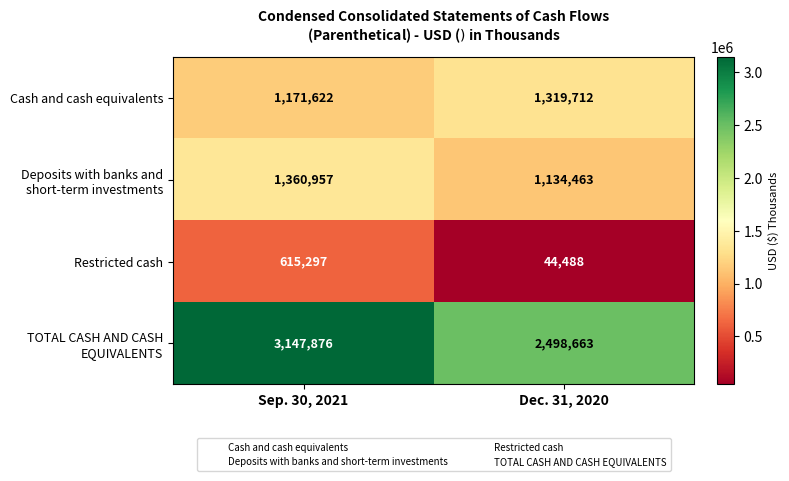

At which category is the sum across all series the highest?

Sep. 30, 2021